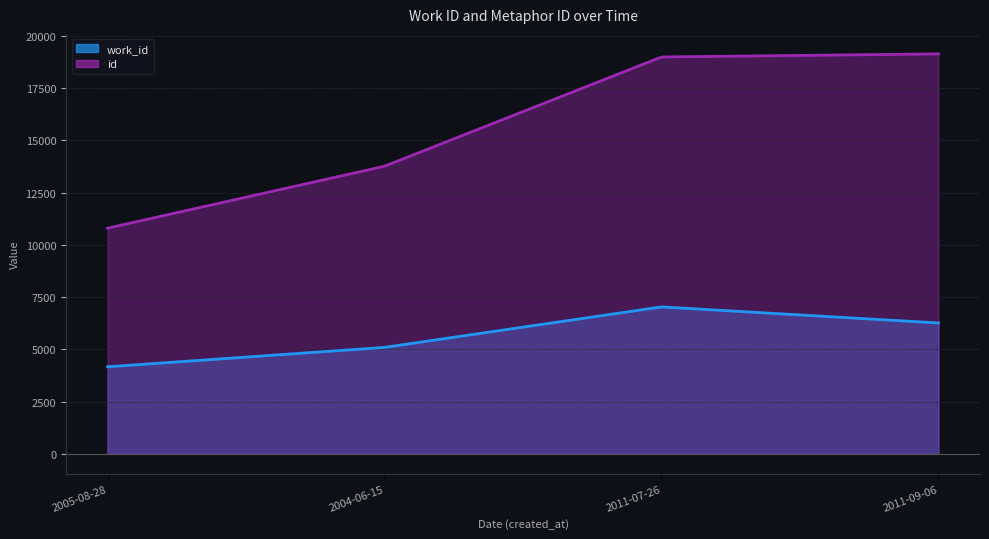

At which label does work_id first exceed 6264?

2011-07-26